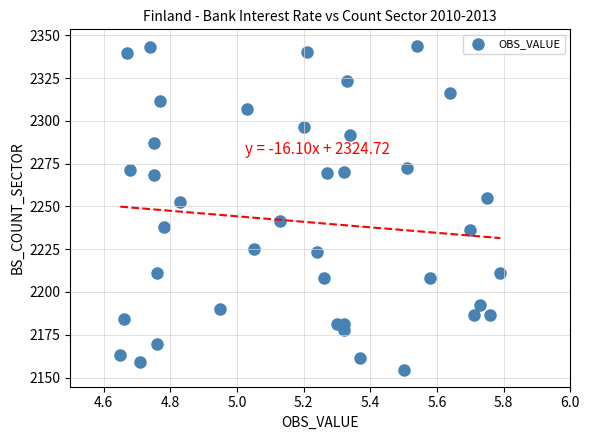

What is the range of Y values (max minus min)?

189.9